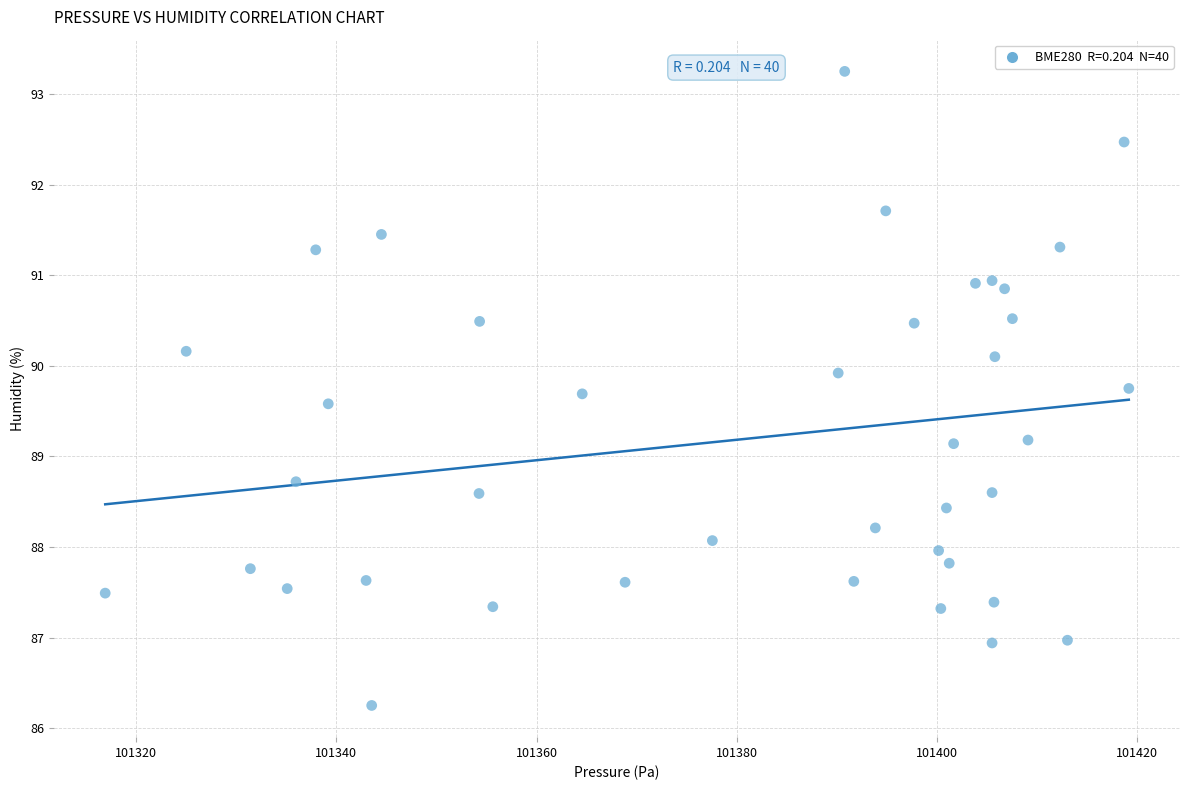

What is the range of Y values (max minus min)?

7.0